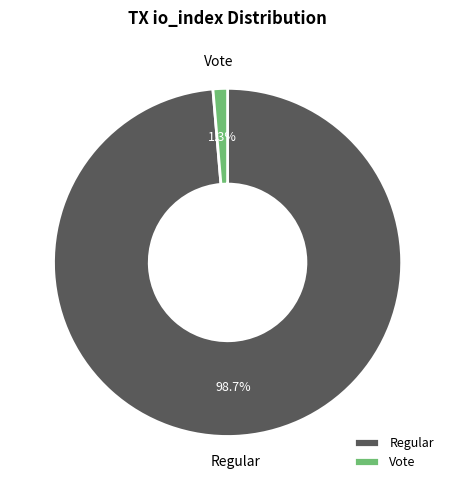

Rank the categories by value from highest to lowest.

Regular, Vote